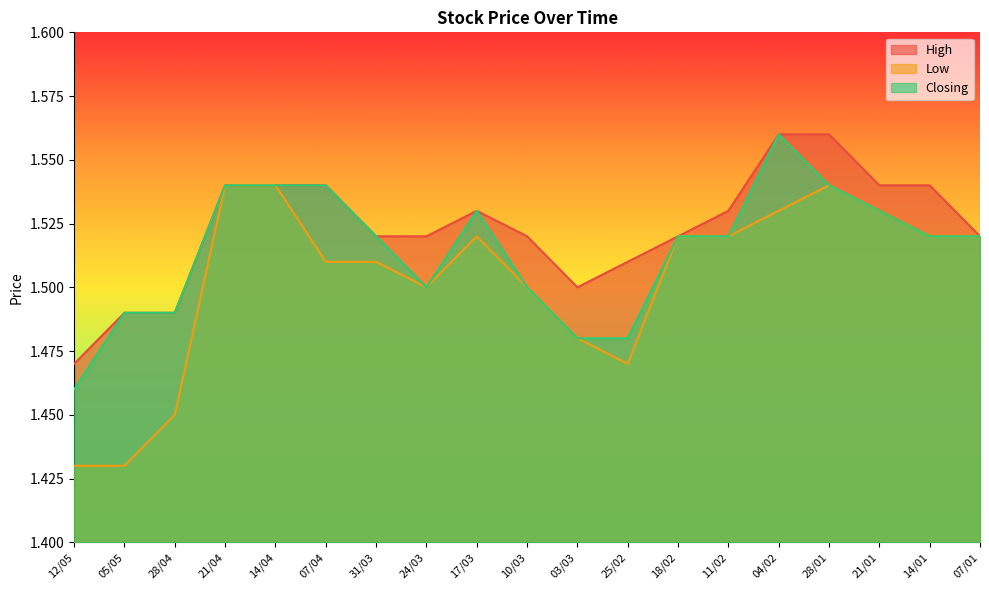

Which category has the highest value in the High series?

04/02